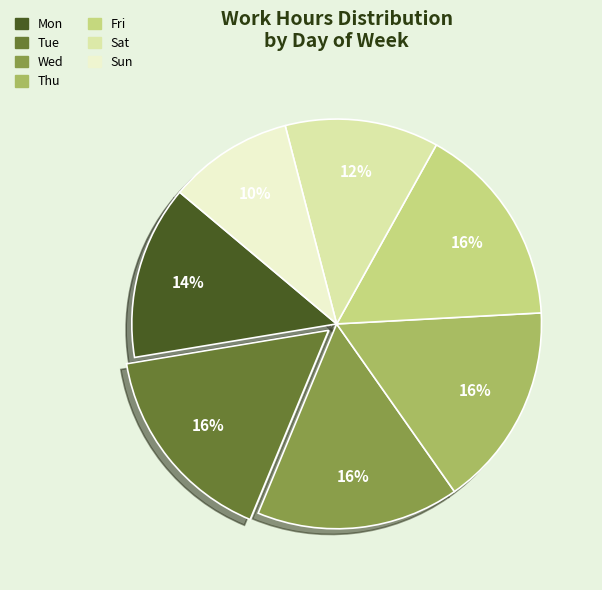

Is there a majority slice in this chart?

No